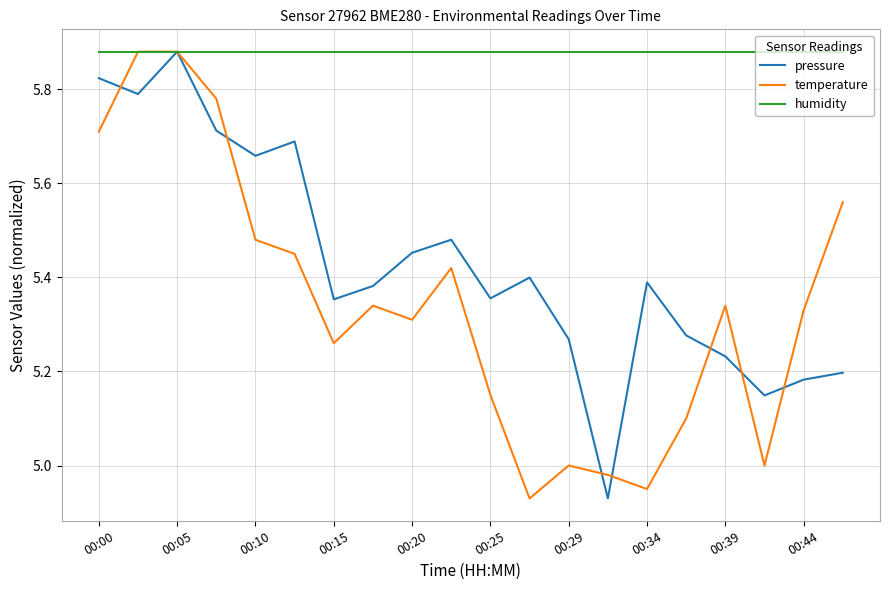

Which series has the largest total across all categories?

humidity